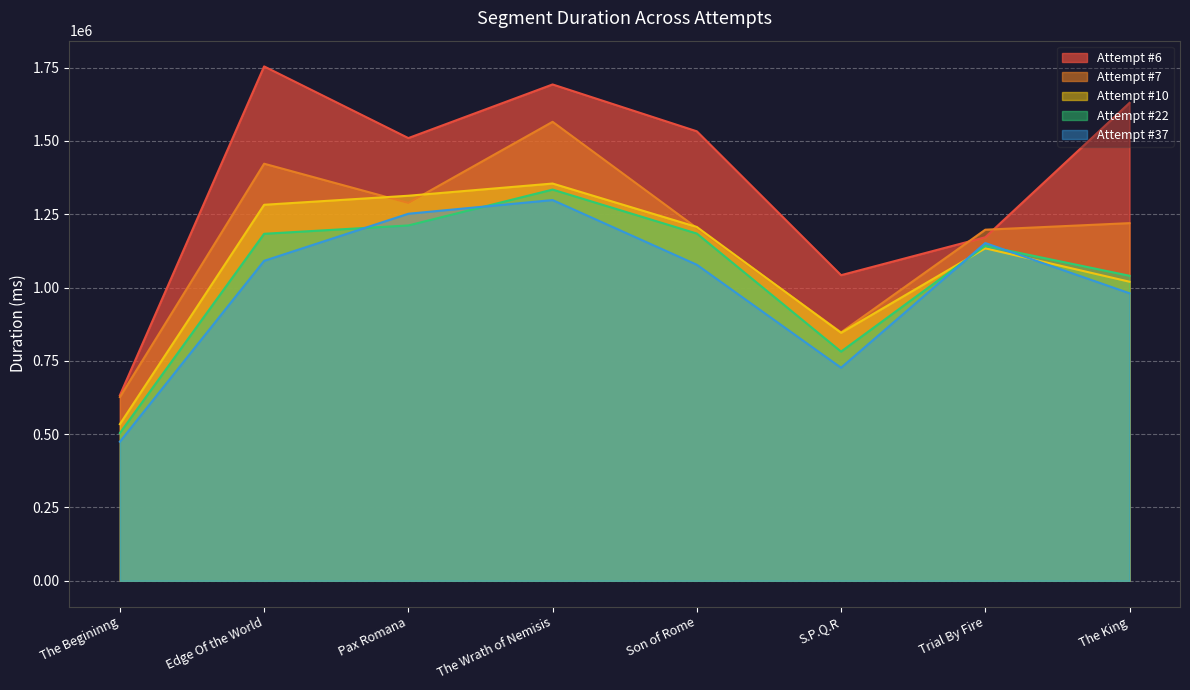

True or false: Attempt #22 has a value of 790521 at Edge Of the World.

False